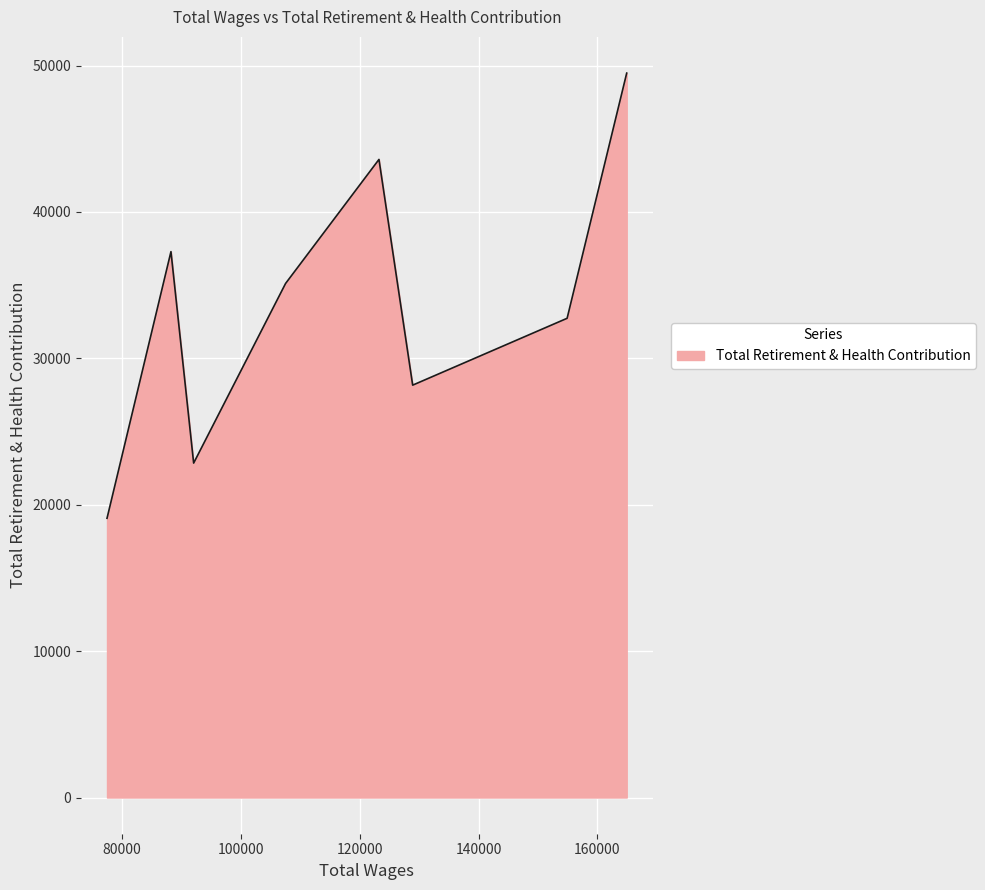

What is the smallest value displayed?

19076